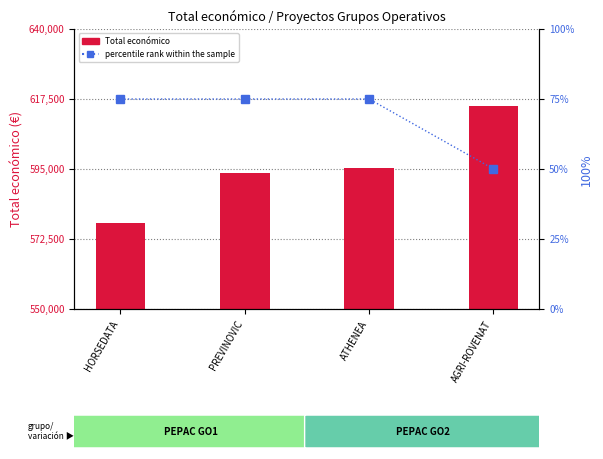

What is the difference between the highest and lowest values at ATHENEA?

595361